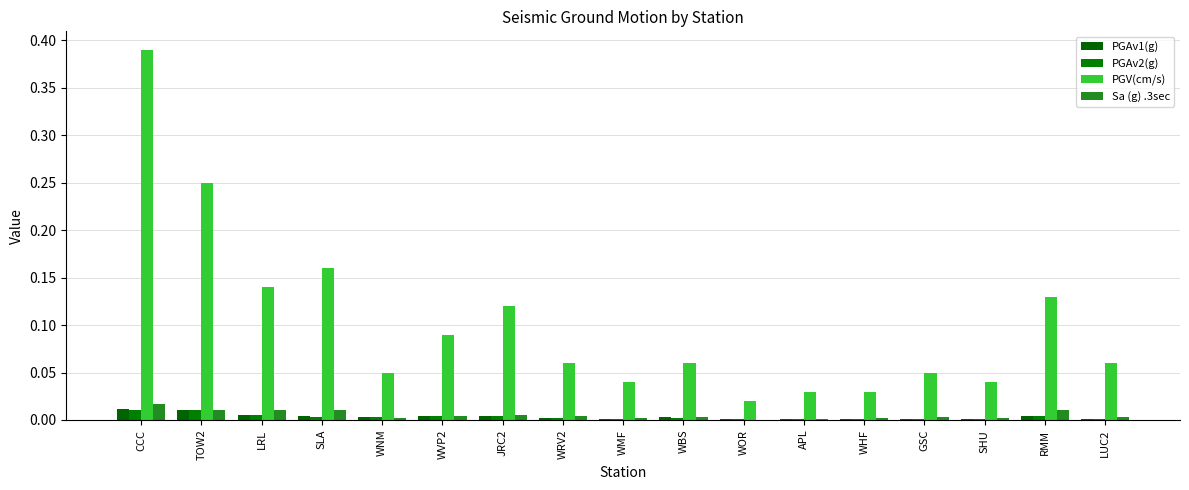

Which has a higher value, JRC2 or WMF?

JRC2